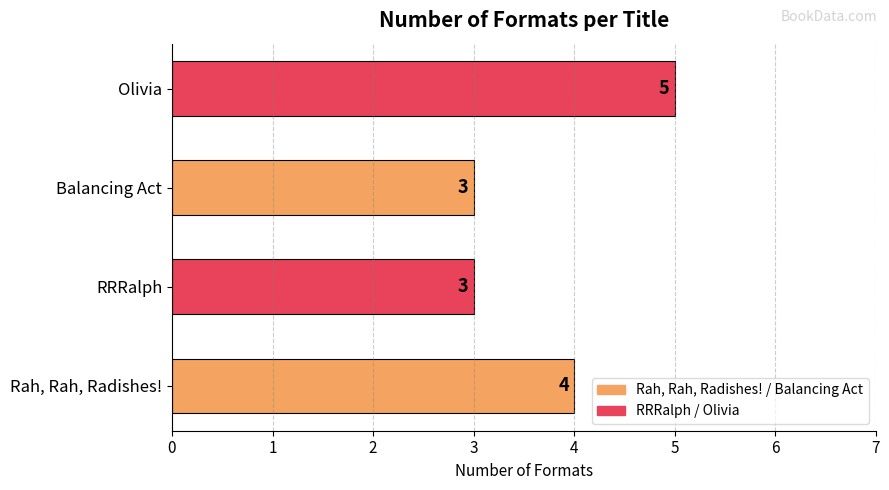

Is it true that the value at Rah, Rah, Radishes! is 1?

False